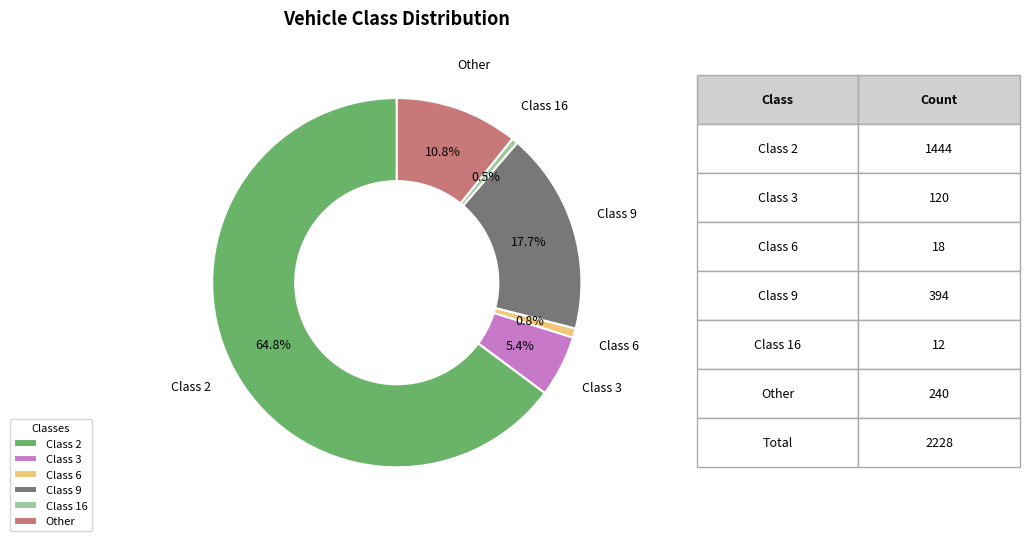

Combined, what portion of the pie is Class 6 and Other?

11.6%